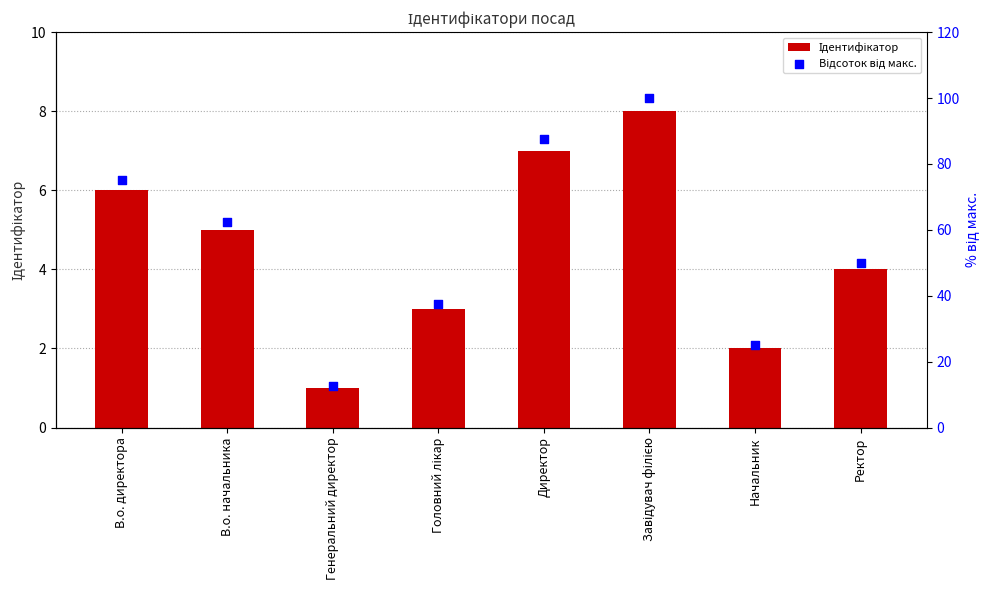

Is the value of Відсоток від макс. at Генеральний директор greater than the value of Ідентифікатор at Головний лікар?

Yes